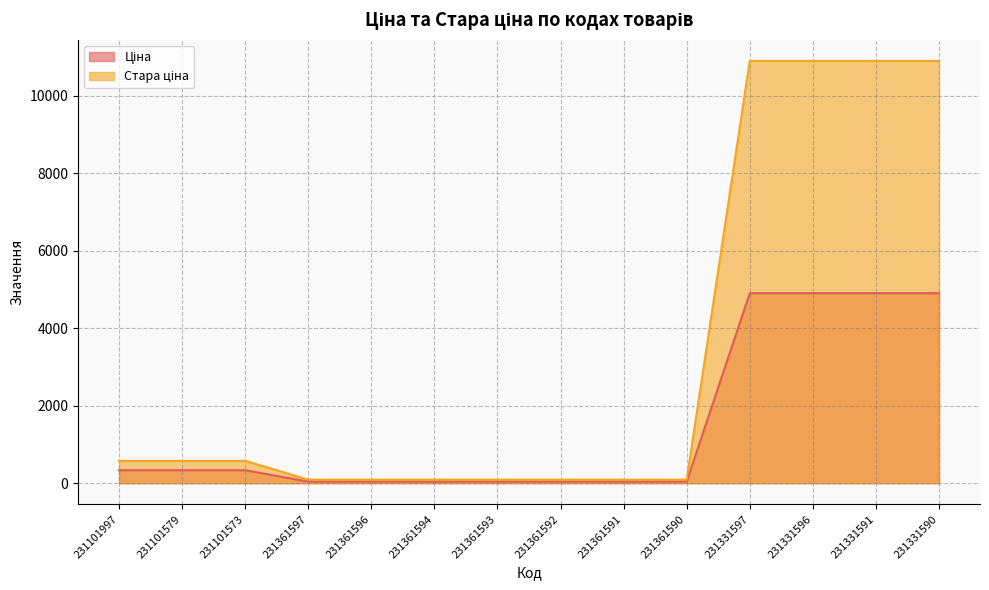

Reading right to left, transcribe all the data shown in this chart.

Ціна: 4903.4	4903.4	4903.4	4903.4	41.5	41.5	41.5	41.5	41.5	41.5	41.5	334.4	334.4	334.4
Стара ціна: 10896.3	10896.3	10896.3	10896.3	92.3	92.3	92.3	92.3	92.3	92.3	92.3	576.6	576.6	576.6